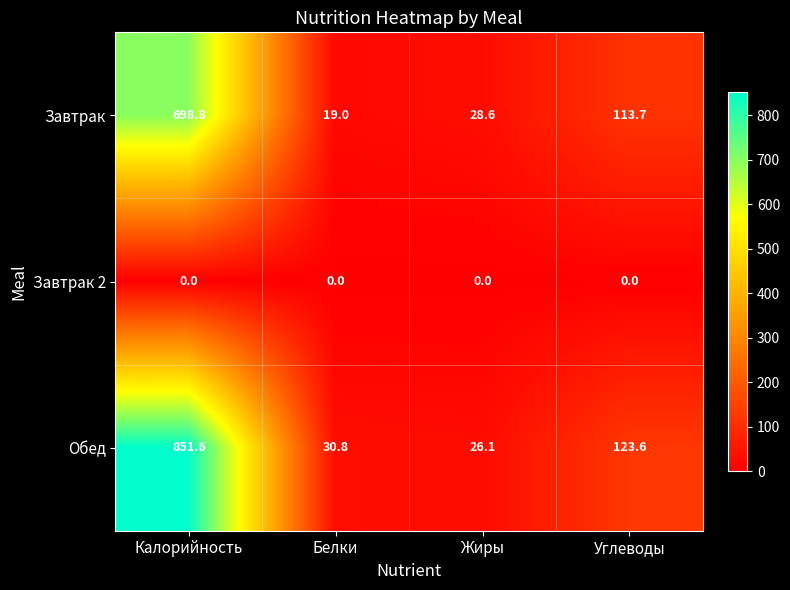

The Завтрак 2 series shows 0.0 at Жиры. True or false?

True